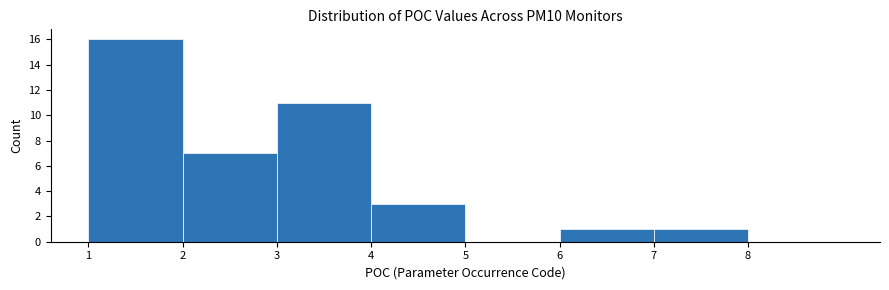

Reading left to right, transcribe this chart: for each bar, give the range it covers on the x-axis and its height. The values are not printed on the chart, so give them approximately, as read against the axis.

1 to 2: 16
2 to 3: 7
3 to 4: 11
4 to 5: 3
5 to 6: 0
6 to 7: 1
7 to 8: 1
8 to 9: 0